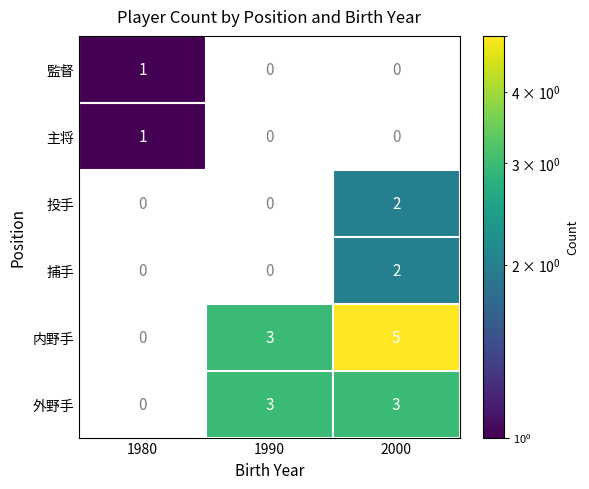

Between 1990 and 1980, which is larger?

1980